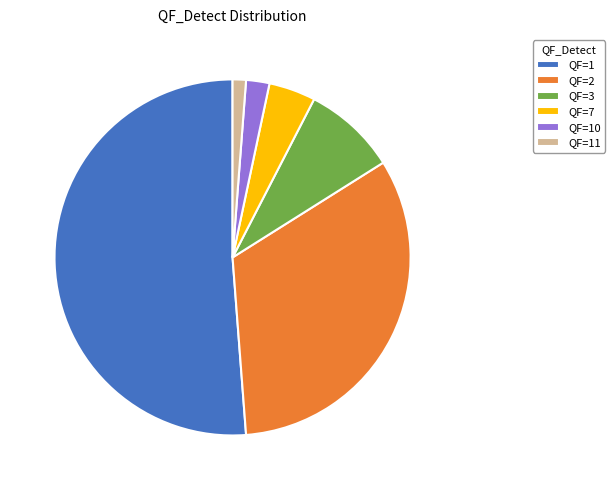

Do QF=1 and QF=2 together represent more than half of the pie?

Yes